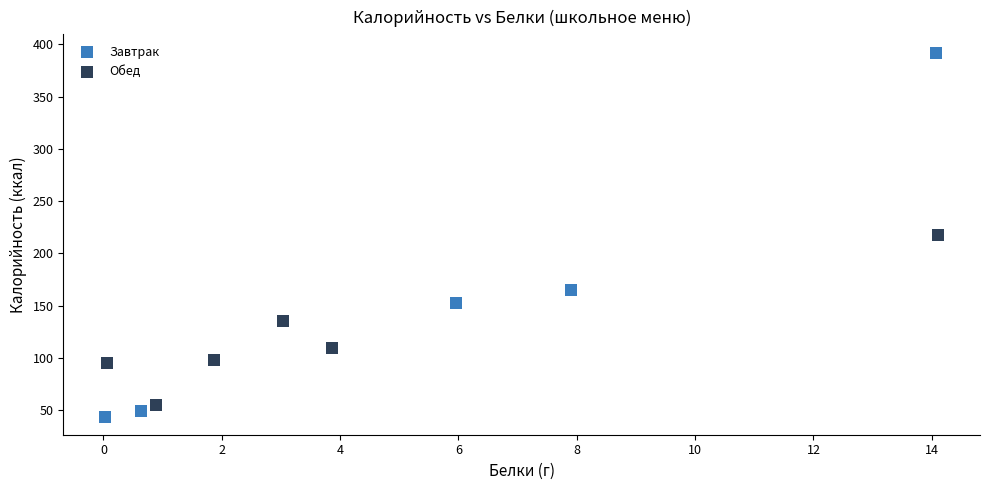

Which series contains the highest Y value?

Завтрак